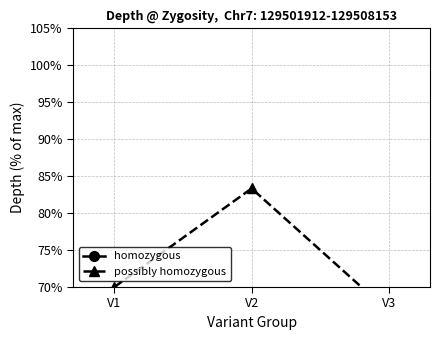

Between V3 and V1, which is larger?

V1